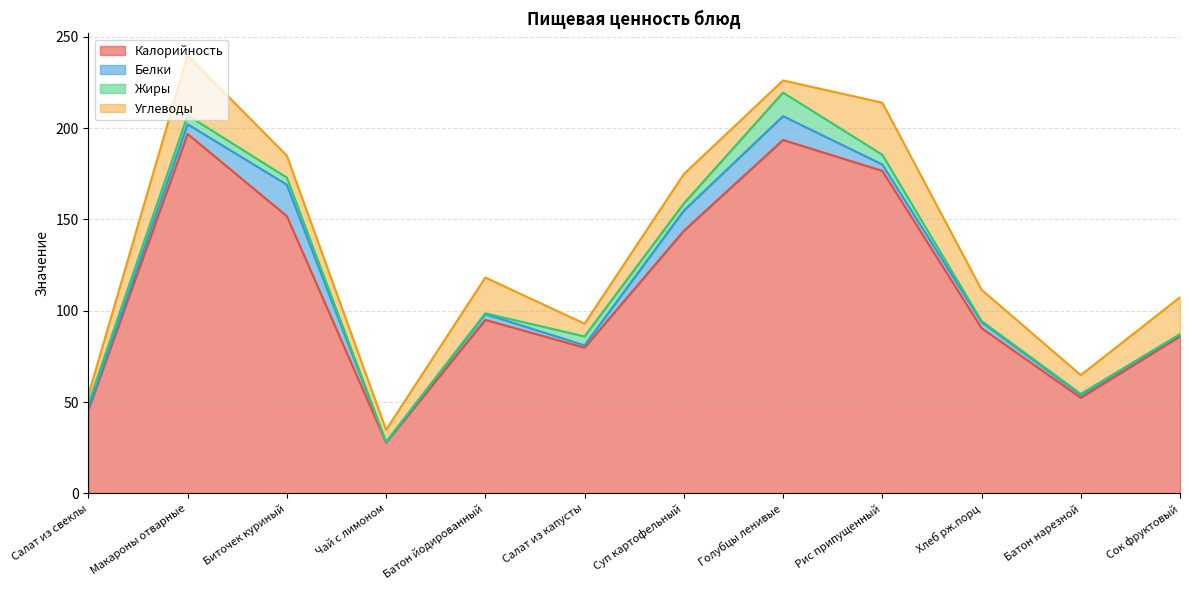

Where does the Белки series first go above 3?

Макароны отварные